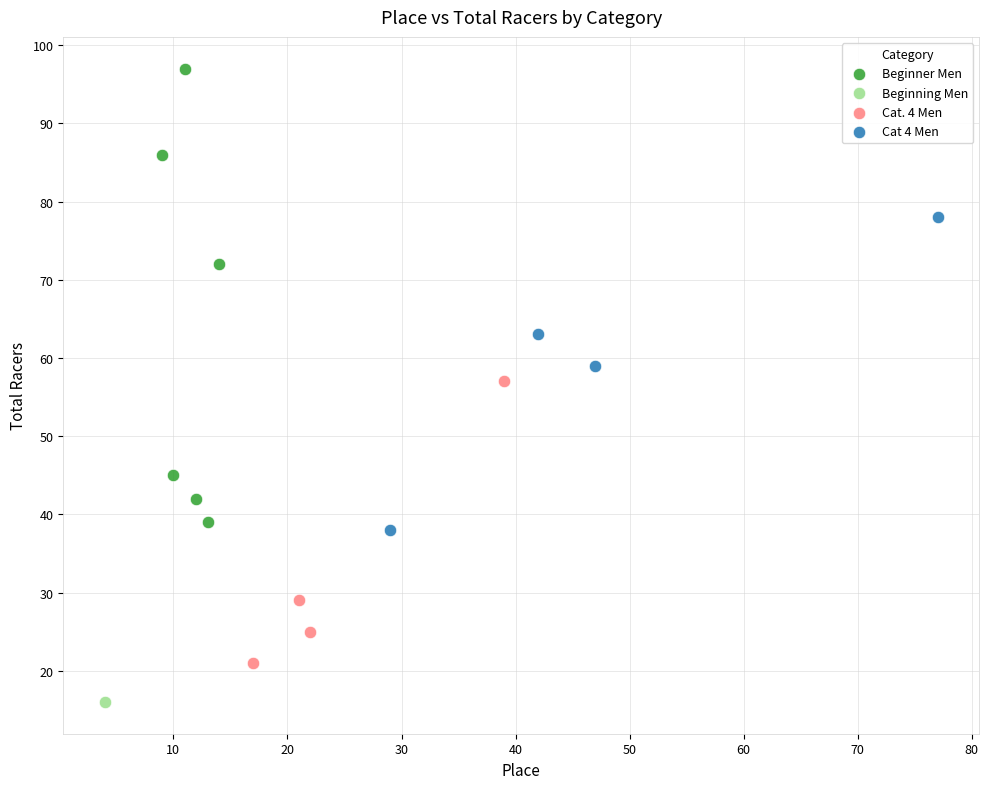

What are all the series names shown in the legend?

Beginner Men, Beginning Men, Cat. 4 Men, Cat 4 Men